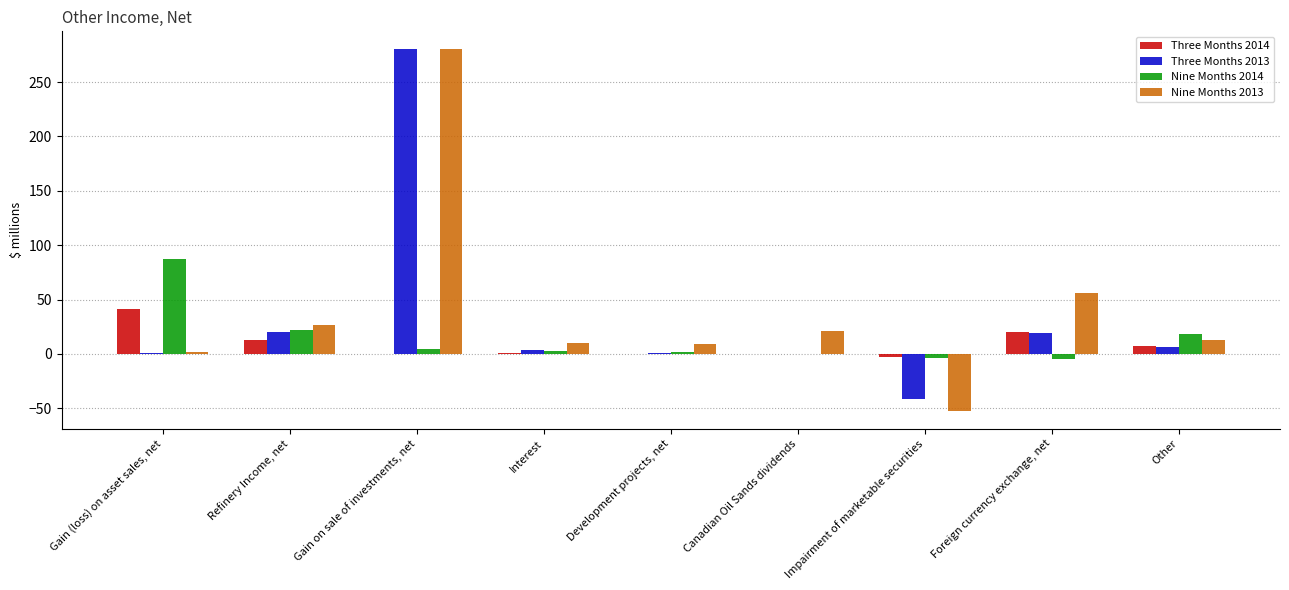

Which series changed the most between Development projects, net and Impairment of marketable securities?

Nine Months 2013